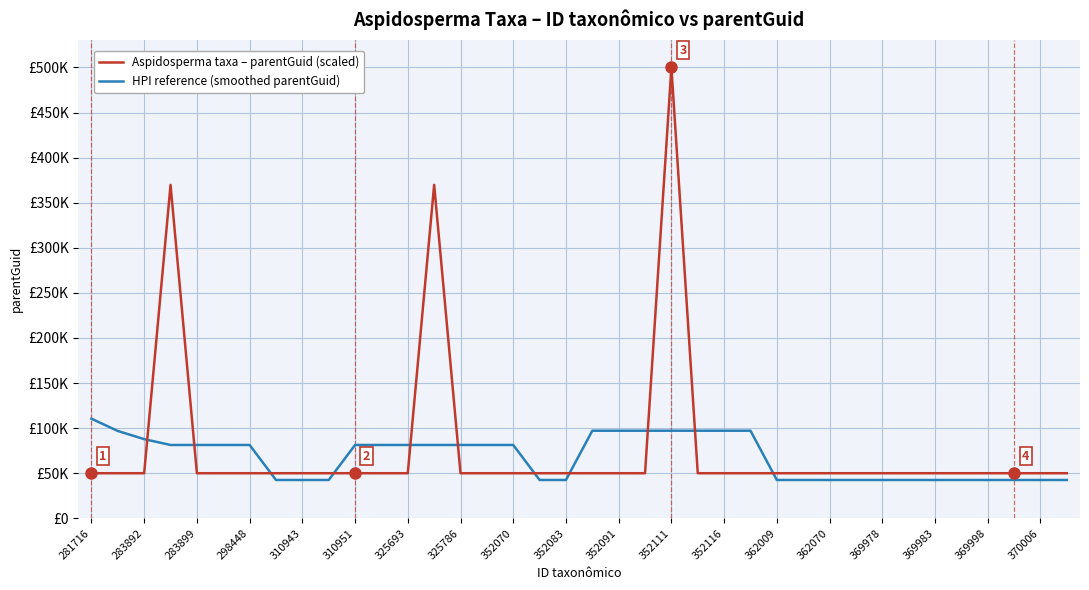

Does the chart display data point markers on the line(s)?

No